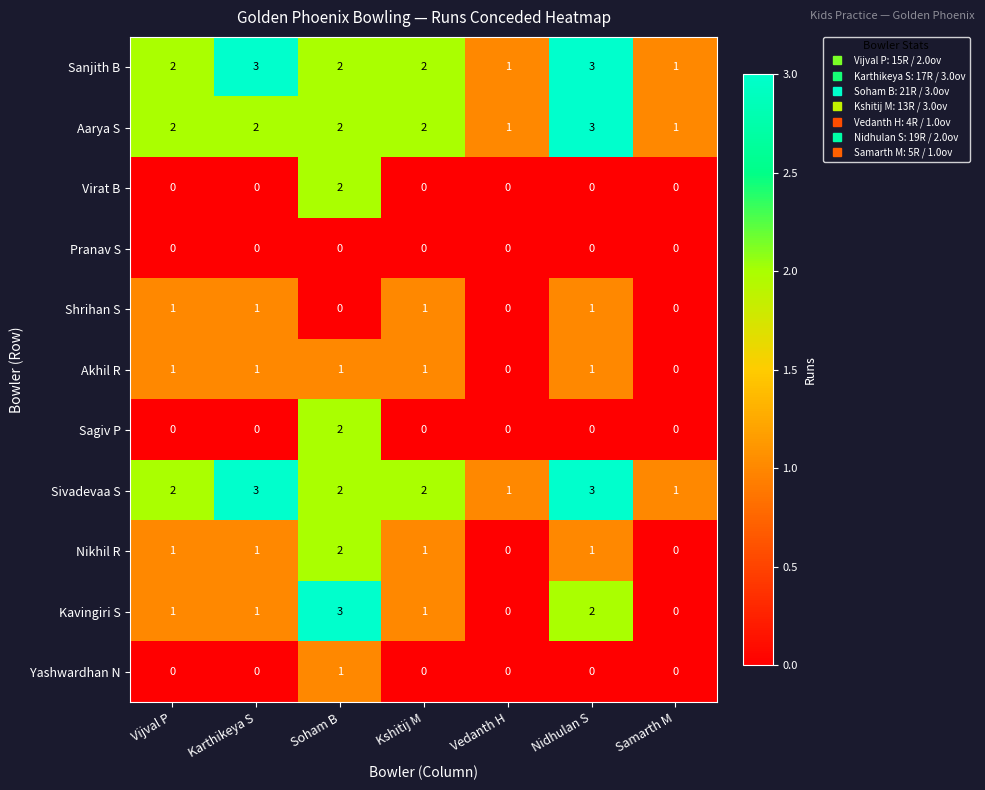

Count the Shrihan S values in the range 0 to 1.

7